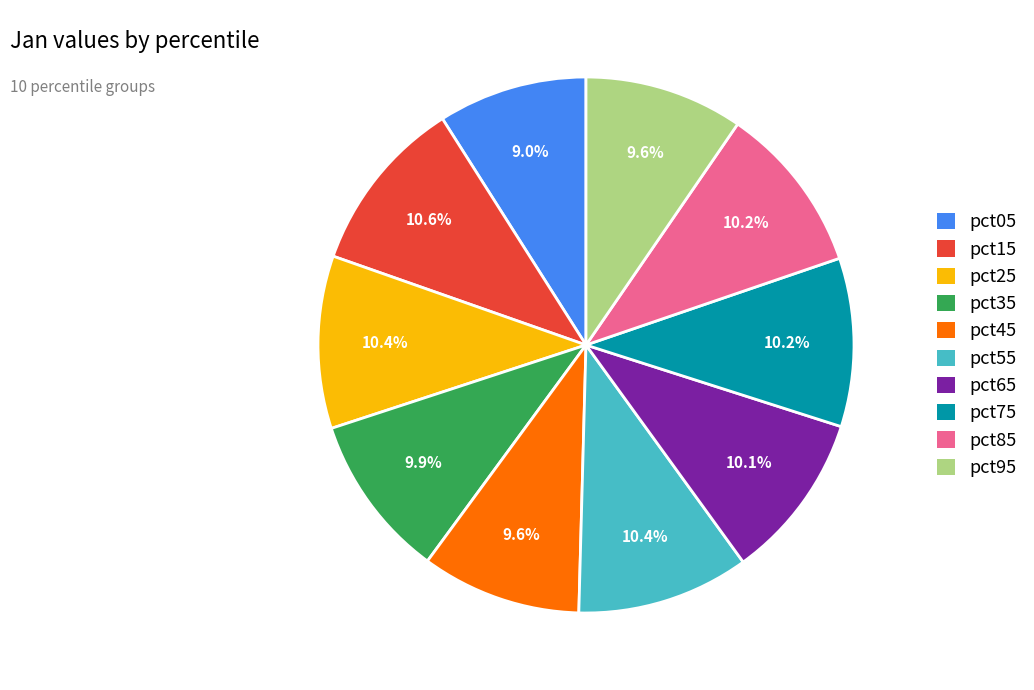

Does pct15 represent more than half of the total?

No